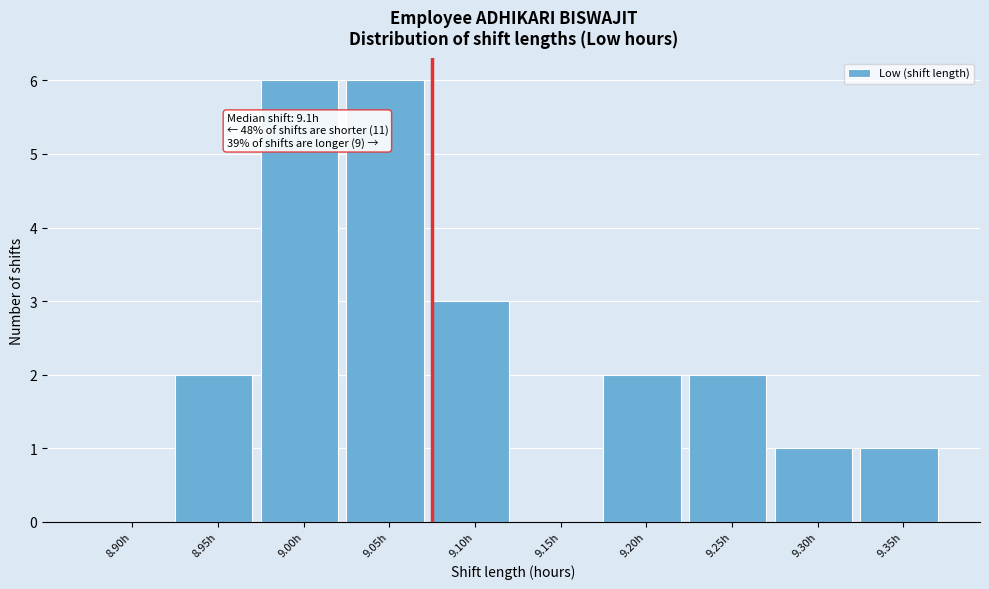

Reading right to left, transcribe all the data shown in this chart.

9.35h=1	9.30h=1	9.25h=2	9.20h=2	9.15h=0	9.10h=3	9.05h=6	9.00h=6	8.95h=2	8.90h=0